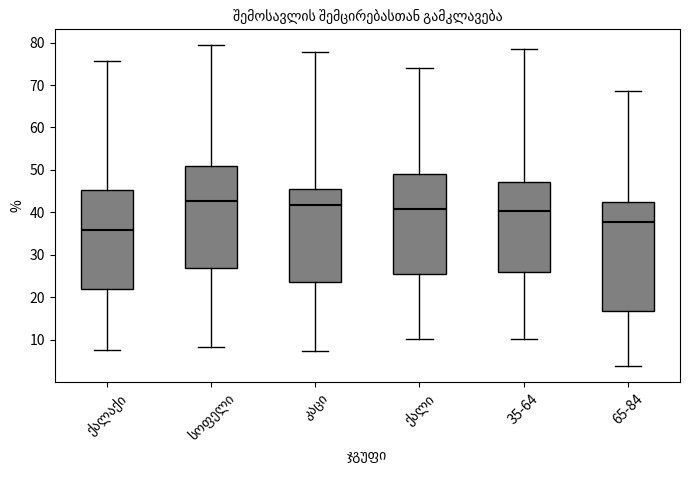

Which box is the tallest, from its lower edge to its upper edge?

65-84